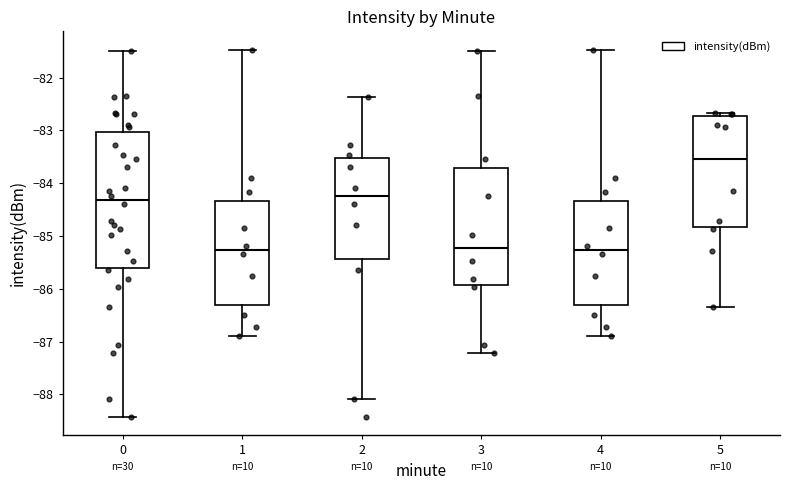

Reading left to right, transcribe this box plot: for each box, give where its median line is, the range the box spans, and where its two whiskers end, as read against the y-axis. The values are not printed on the chart, so give them approximately, as read against the axis.

0: median -84.3, box -85.6 to -83.0, whiskers -88.4 to -81.5
1: median -85.3, box -86.3 to -84.3, whiskers -86.9 to -81.5
2: median -84.2, box -85.4 to -83.5, whiskers -88.1 to -82.4
3: median -85.2, box -85.9 to -83.7, whiskers -87.2 to -81.5
4: median -85.3, box -86.3 to -84.3, whiskers -86.9 to -81.5
5: median -83.5, box -84.8 to -82.7, whiskers -86.3 to -82.7 (just above the box's upper edge)